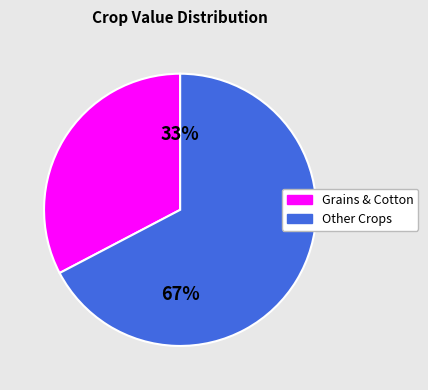

Is there any slice that represents more than half of the pie?

Yes